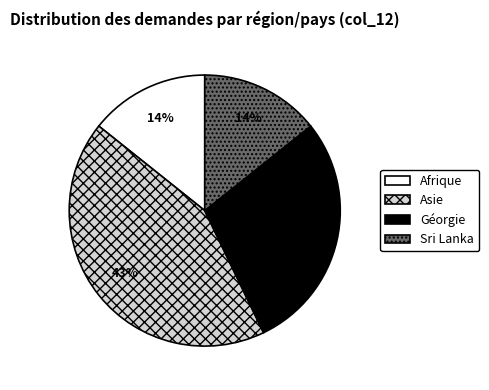

To the nearest percent, what is the difference between the largest and smallest slice percentages?

29%